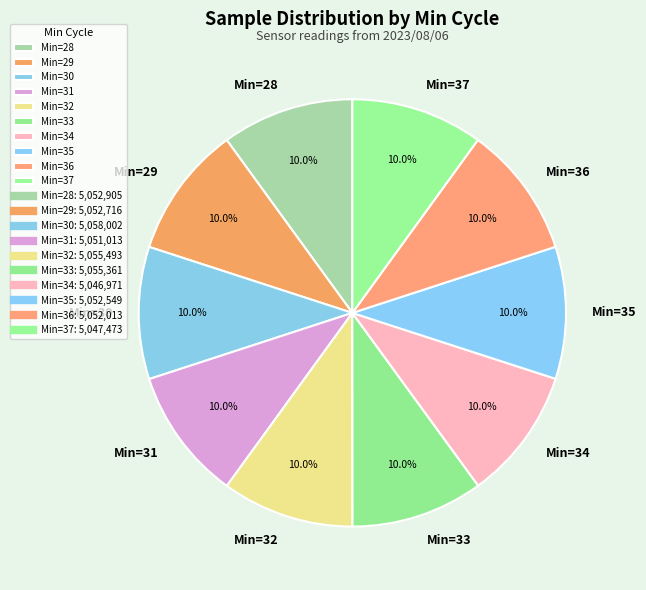

Does any single category account for the majority?

No